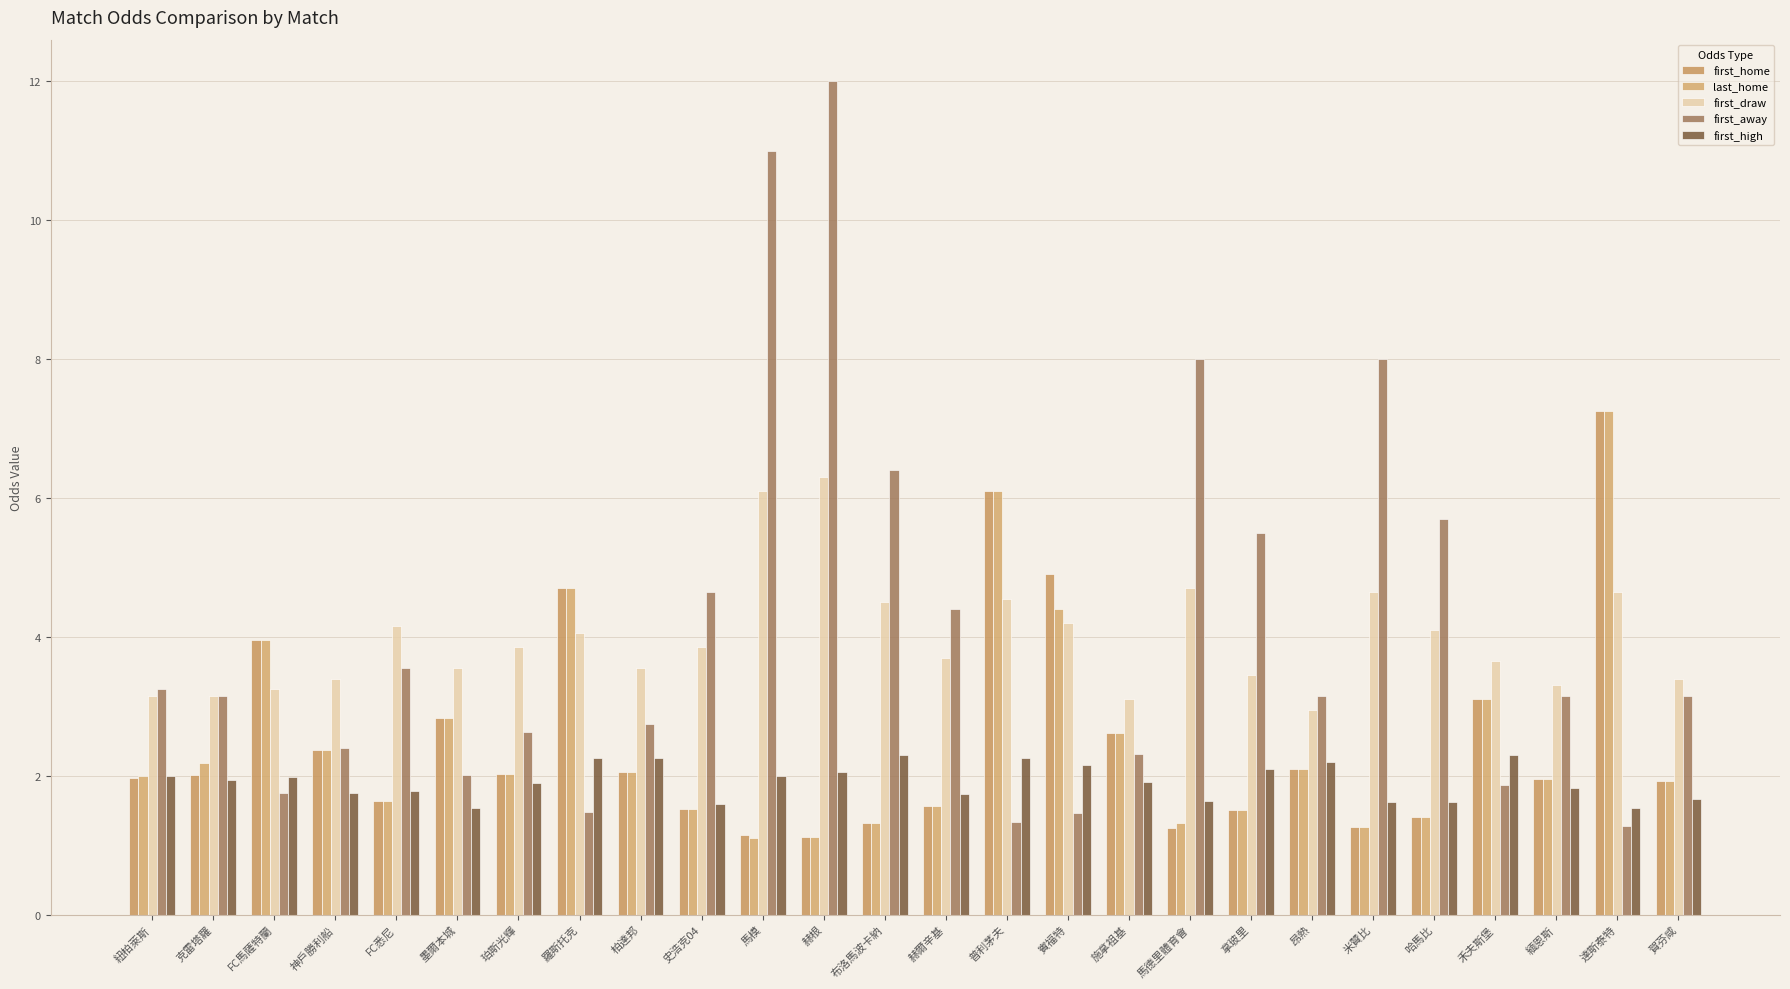

At which category is the sum across all series the highest?

赫根